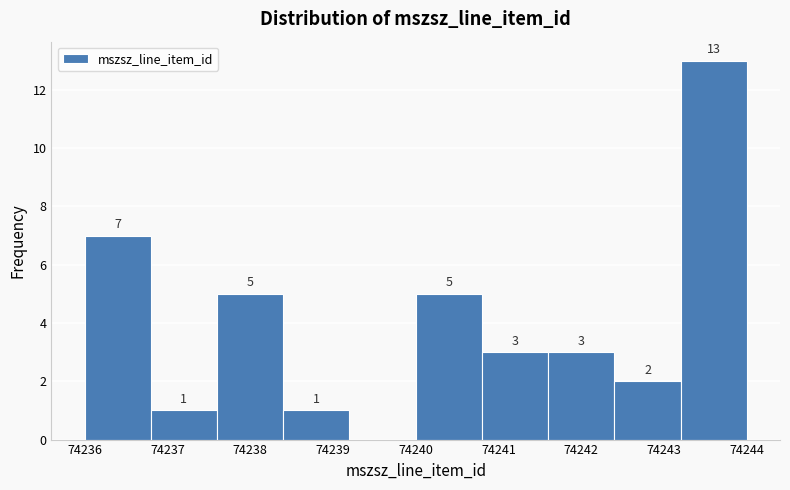

Over which range of the x-axis is the bar tallest?

74243.2 to 74244.0